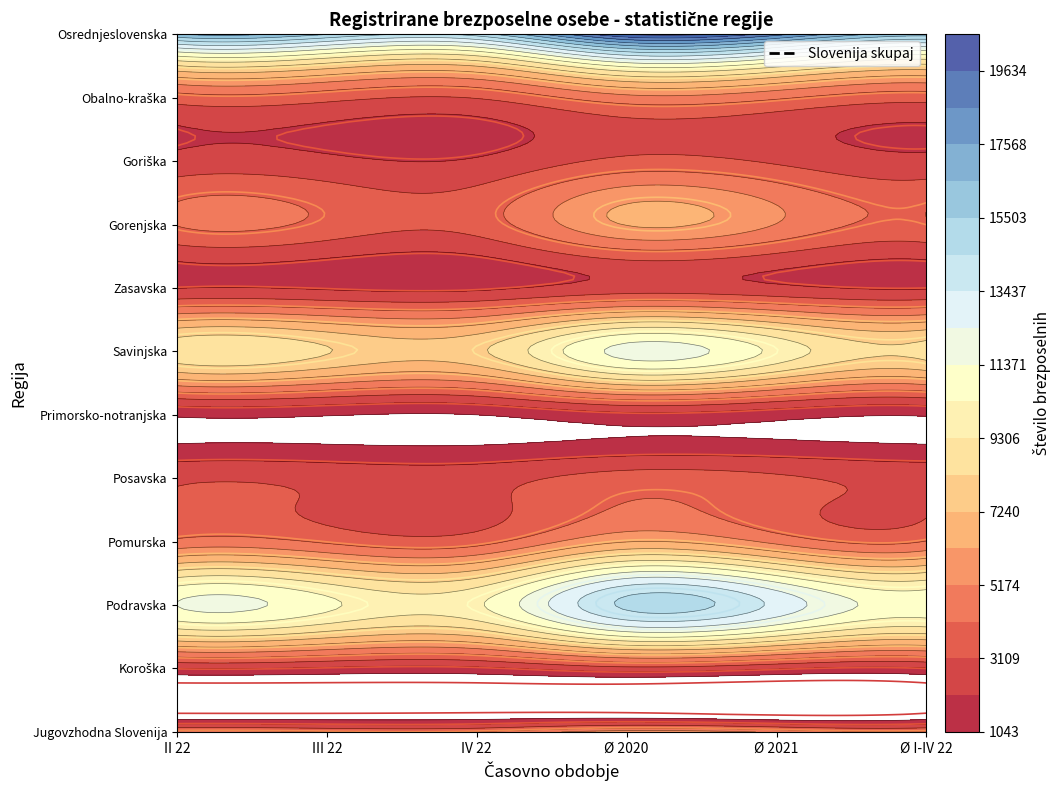

How many data points are less than 35?

3